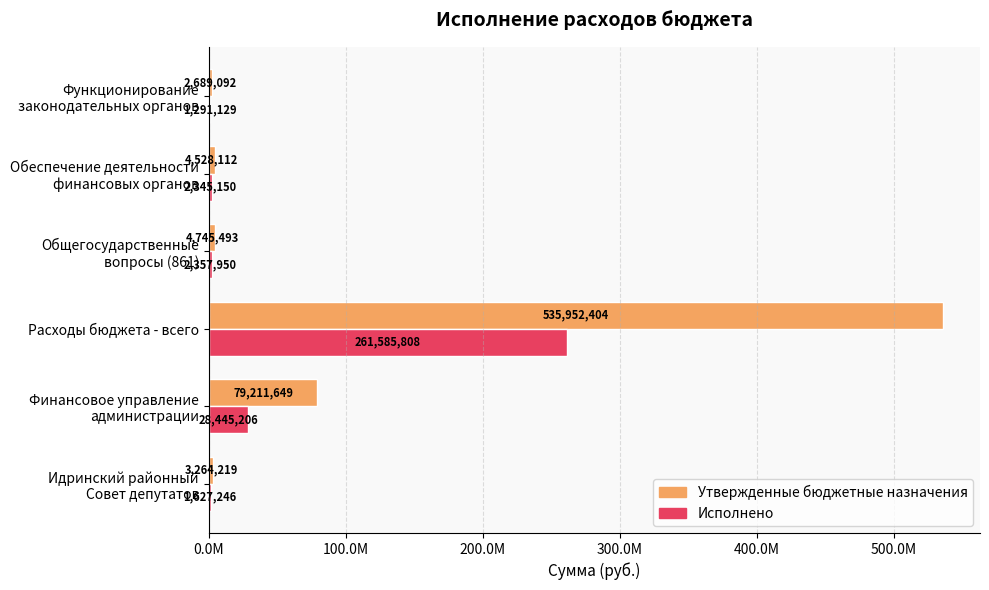

What is the average value of the Утвержденные бюджетные назначения series?

105065161.5